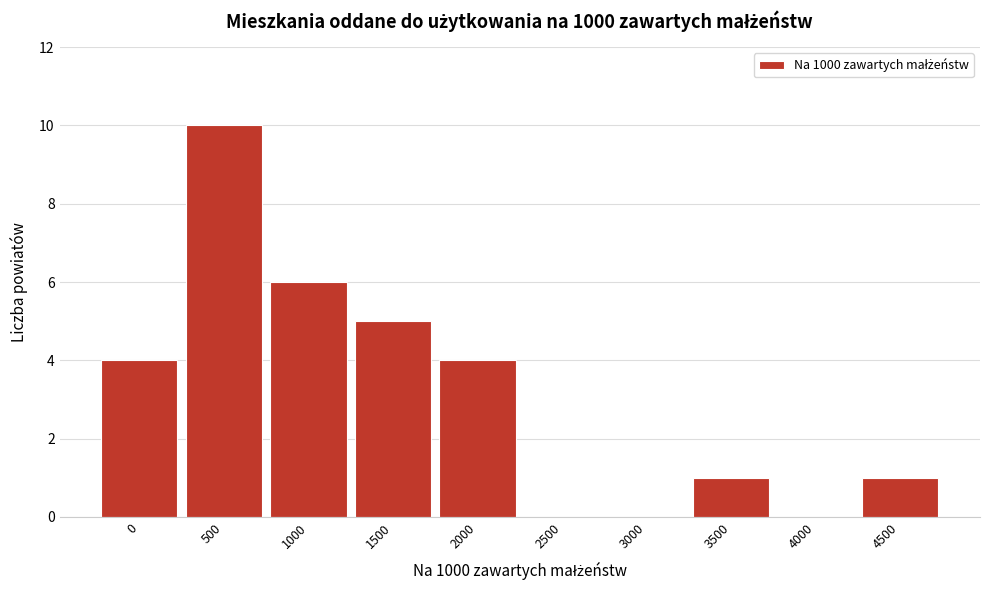

Reading left to right, what are all the values shown in this chart?

0=4	500=10	1000=6	1500=5	2000=4	2500=0	3000=0	3500=1	4000=0	4500=1